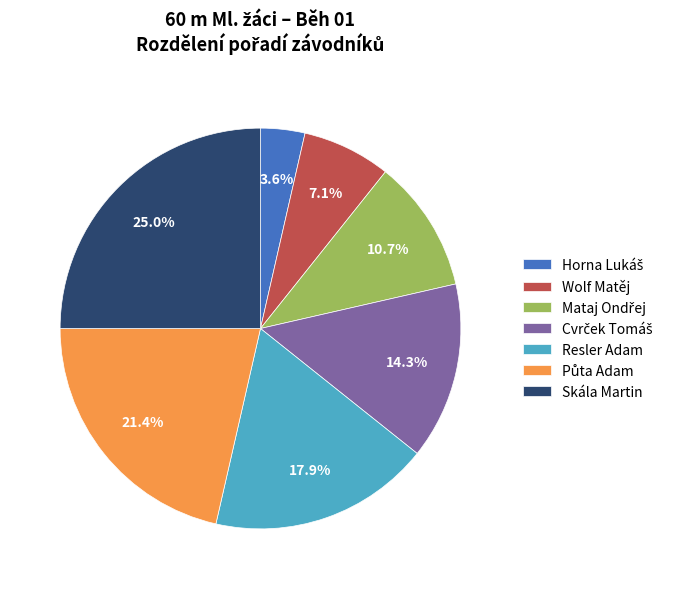

Which slice is the largest?

Skála Martin